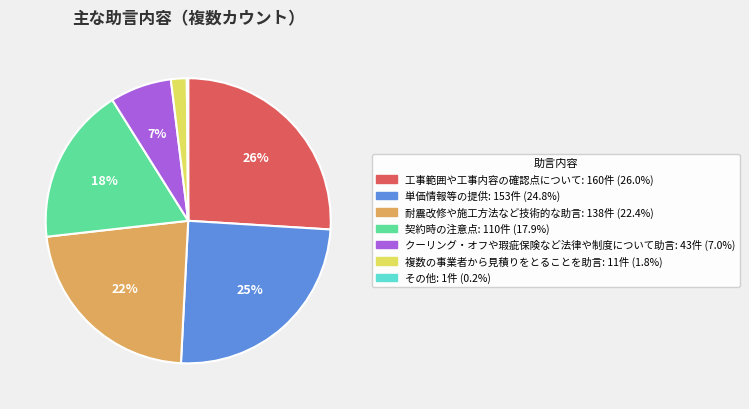

True or false: 工事範囲や工事内容の確認点について accounts for 41% of the total.

False